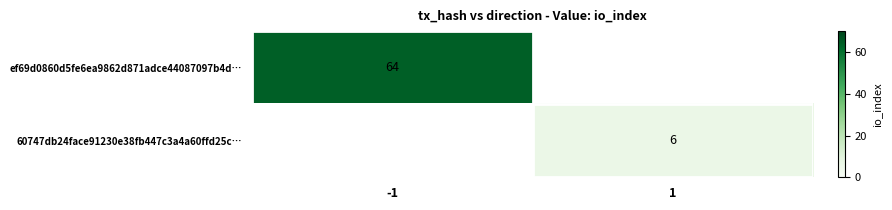

The value of 60747db24face91230e38fb447c3a4a60ffd25c… at 1 is 6. True or false?

True